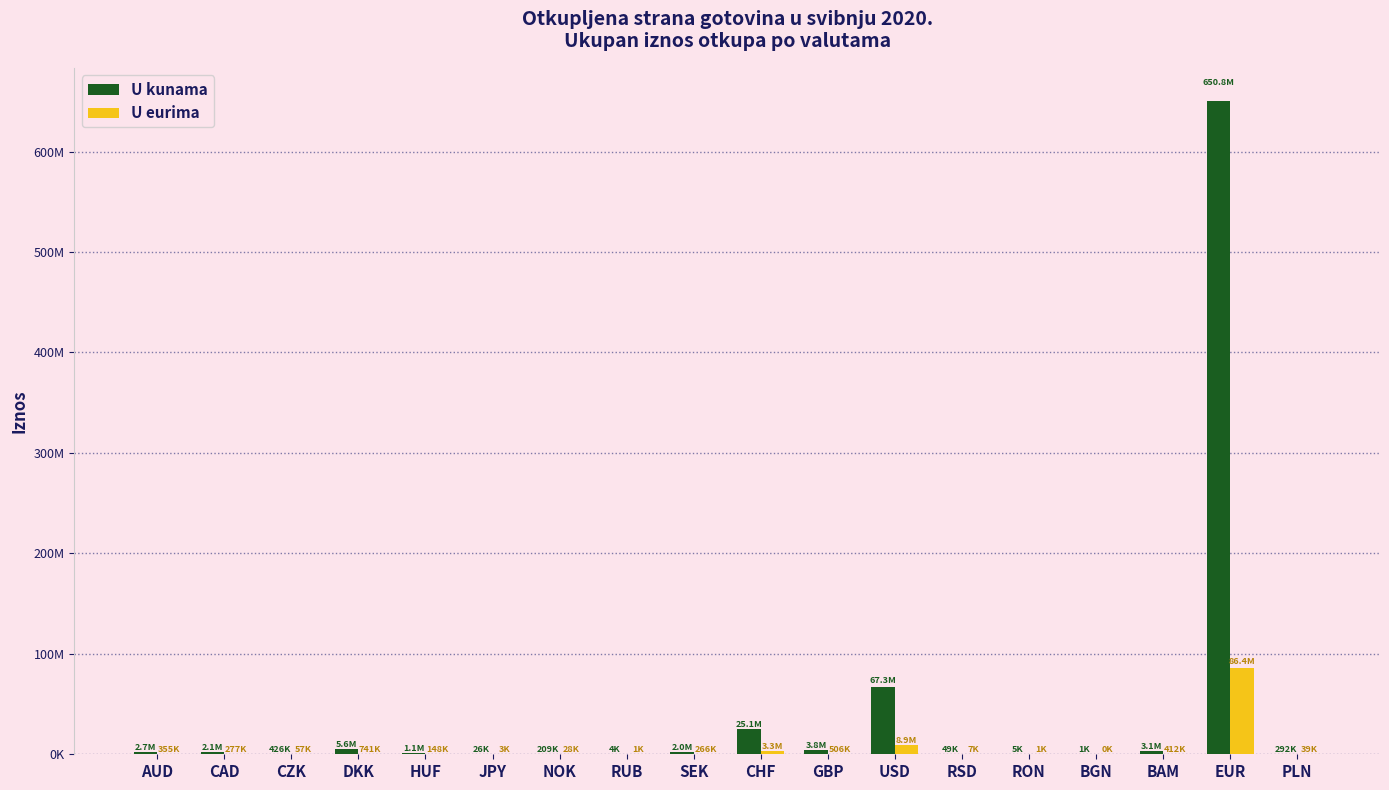

Are the bars grouped side by side (vs. stacked)?

Yes